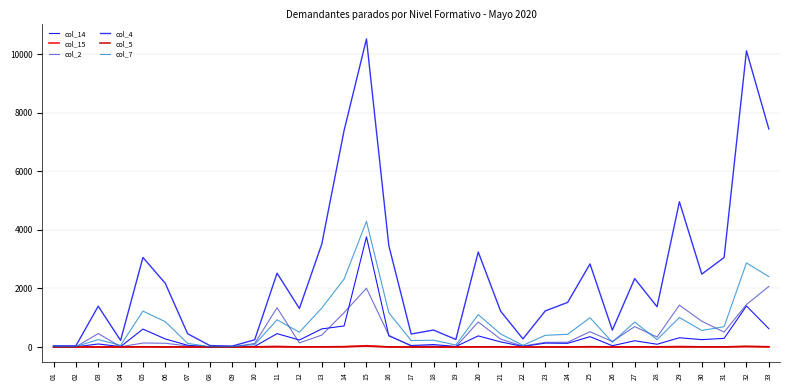

What is the average value of the col_15 series?

3